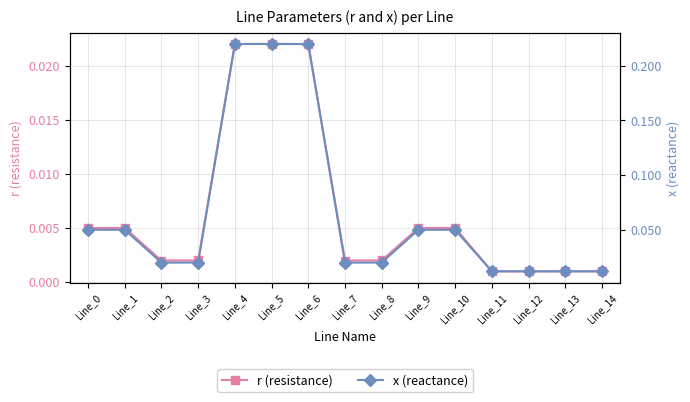

At which category does r (resistance) reach its first local peak?

Line_1